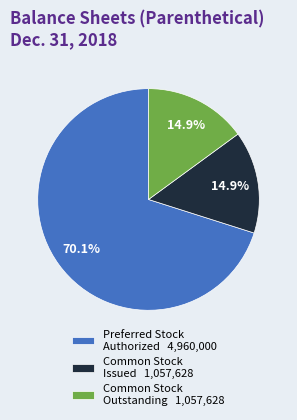

To the nearest percent, what is the average slice percentage?

33%